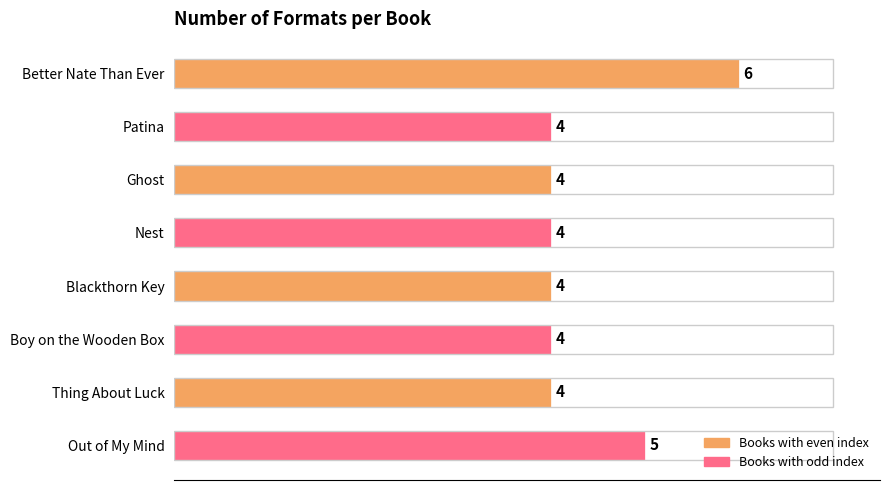

What is the approximate value at Ghost?

4